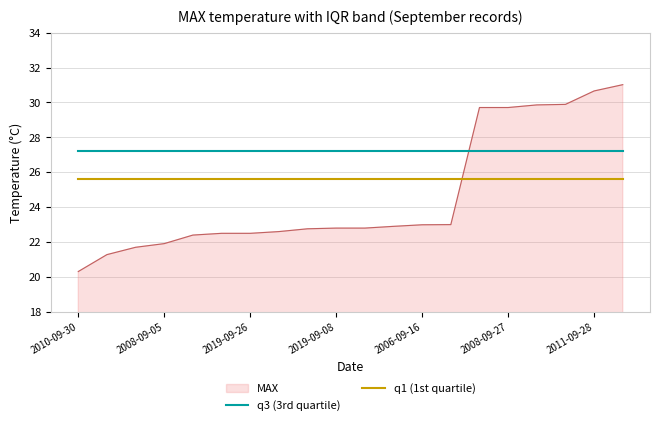

Count the number of data series in this chart.

3